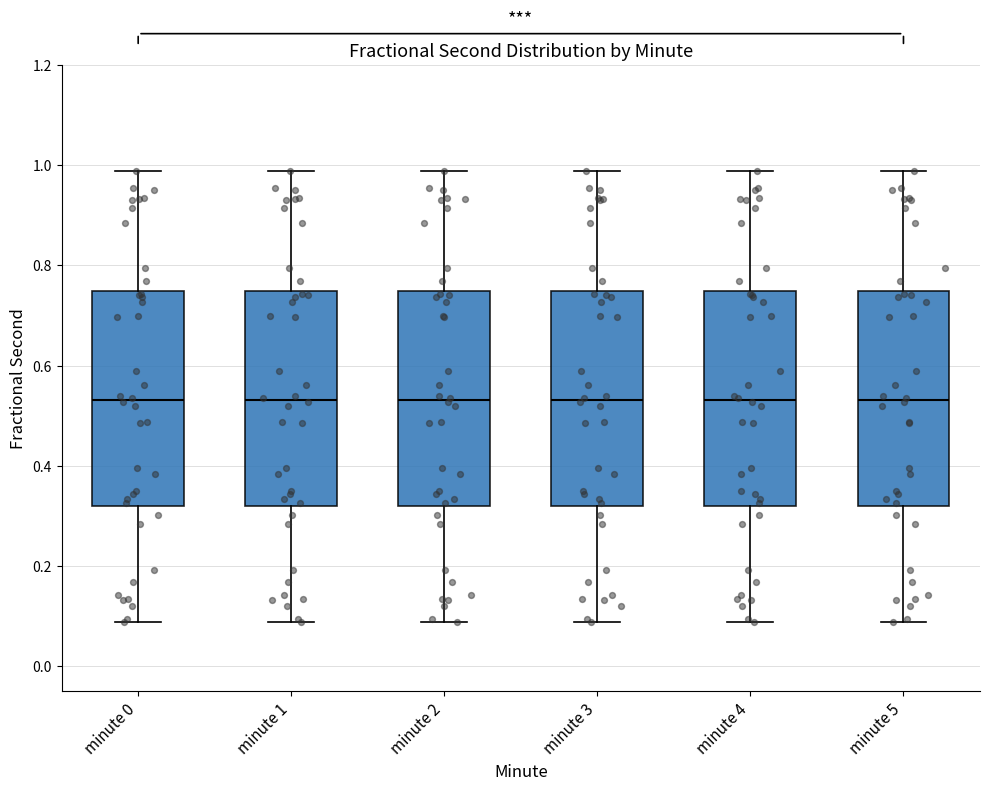

Where is the upper edge of the box for minute 1 on the y-axis? The values are not printed on the chart, so give them approximately, as read against the axis.

0.74